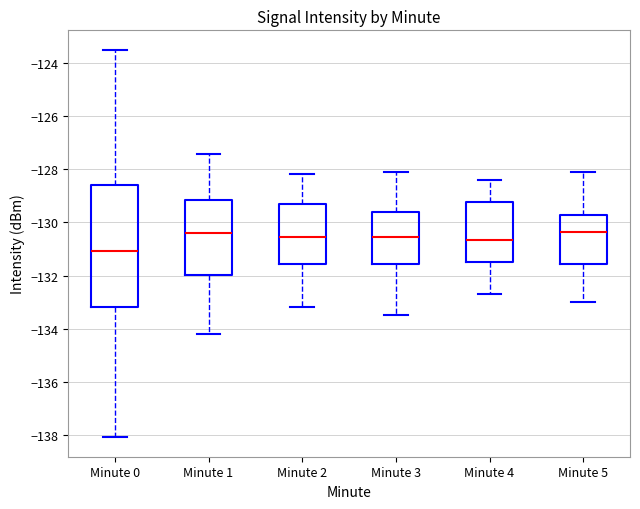

Which box is the tallest, from its lower edge to its upper edge?

Minute 0